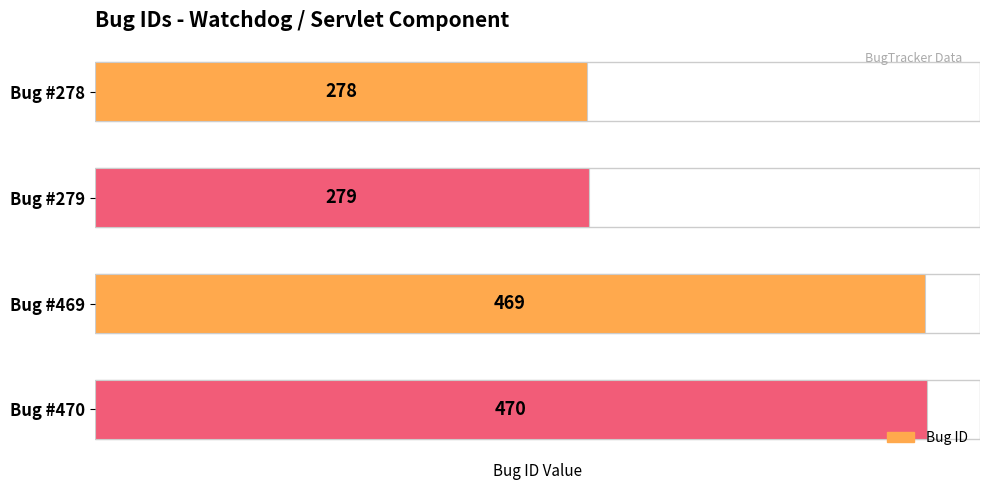

How many values are below 469?

2